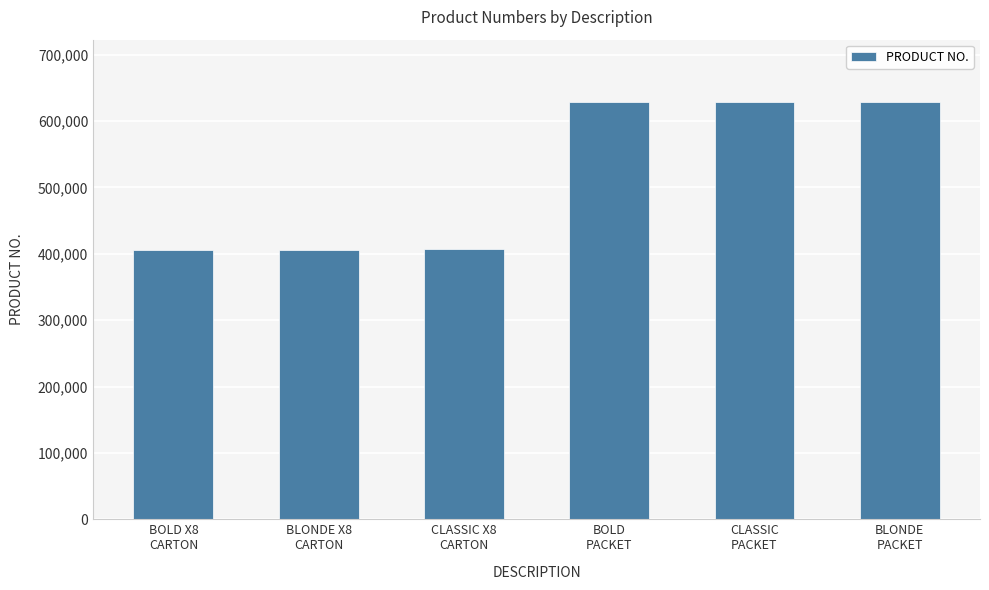

What position from the left is BLONDE
PACKET?

6